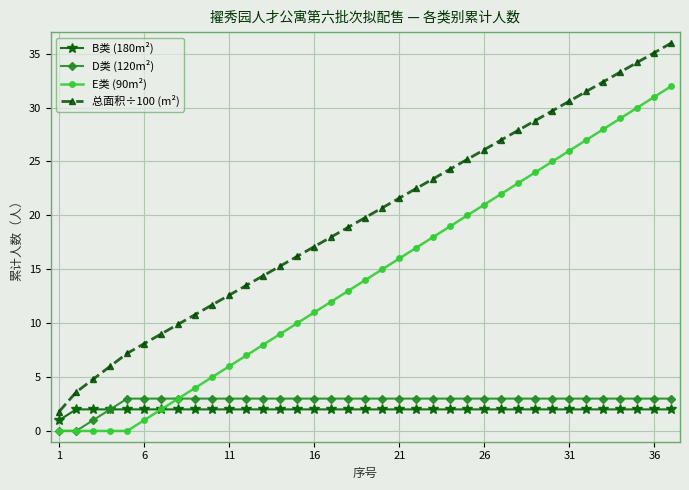

What is the average value of the D类 (120m²) series?

2.8